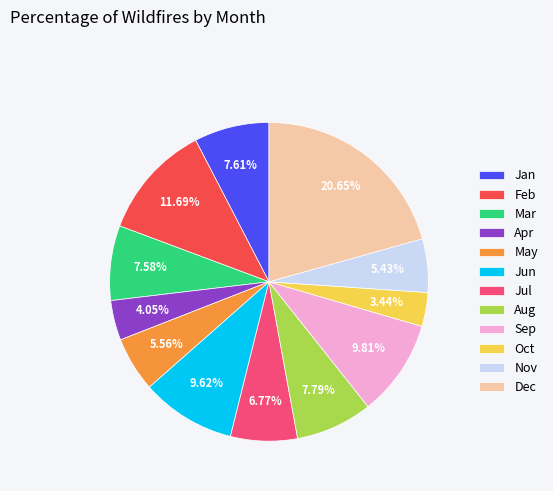

What is the ratio of the value at Sep to the value at Oct?

2.9